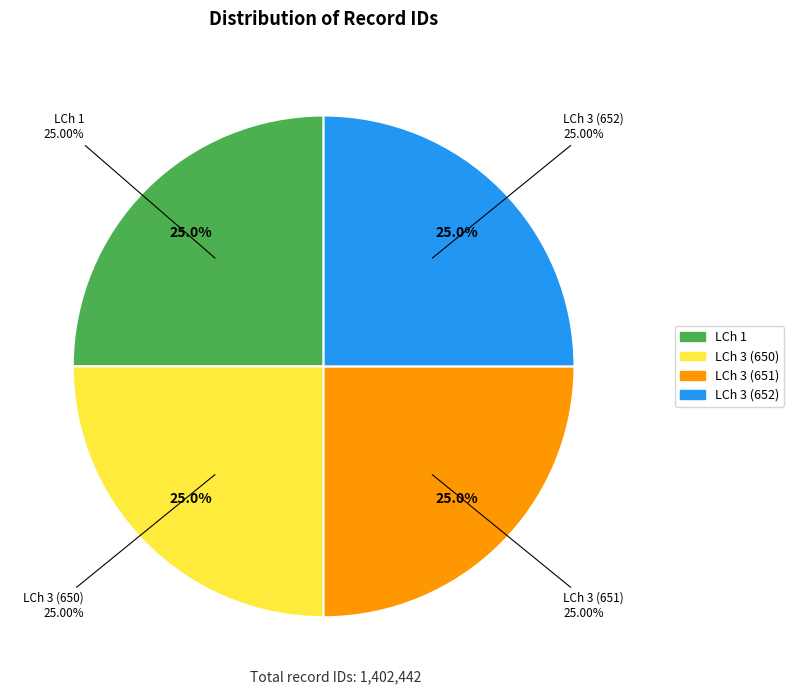

How much of the chart is everything except LCh 3 (651)?

75.0%